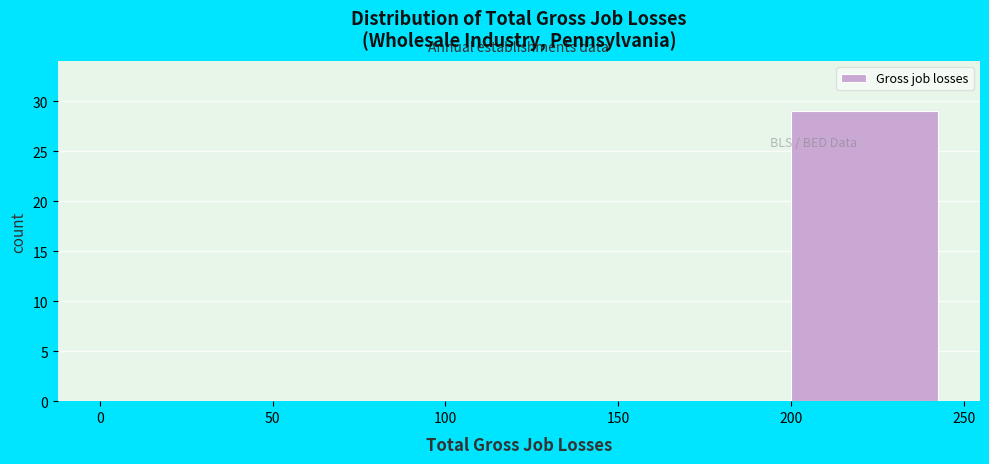

Reading left to right, transcribe this chart: for each bar, give the range it covers on the x-axis and its height. The values are not printed on the chart, so give them approximately, as read against the axis.

0 to 50: 0
50 to 100: 0
100 to 150: 0
150 to 200: 0
200 to 250: 29